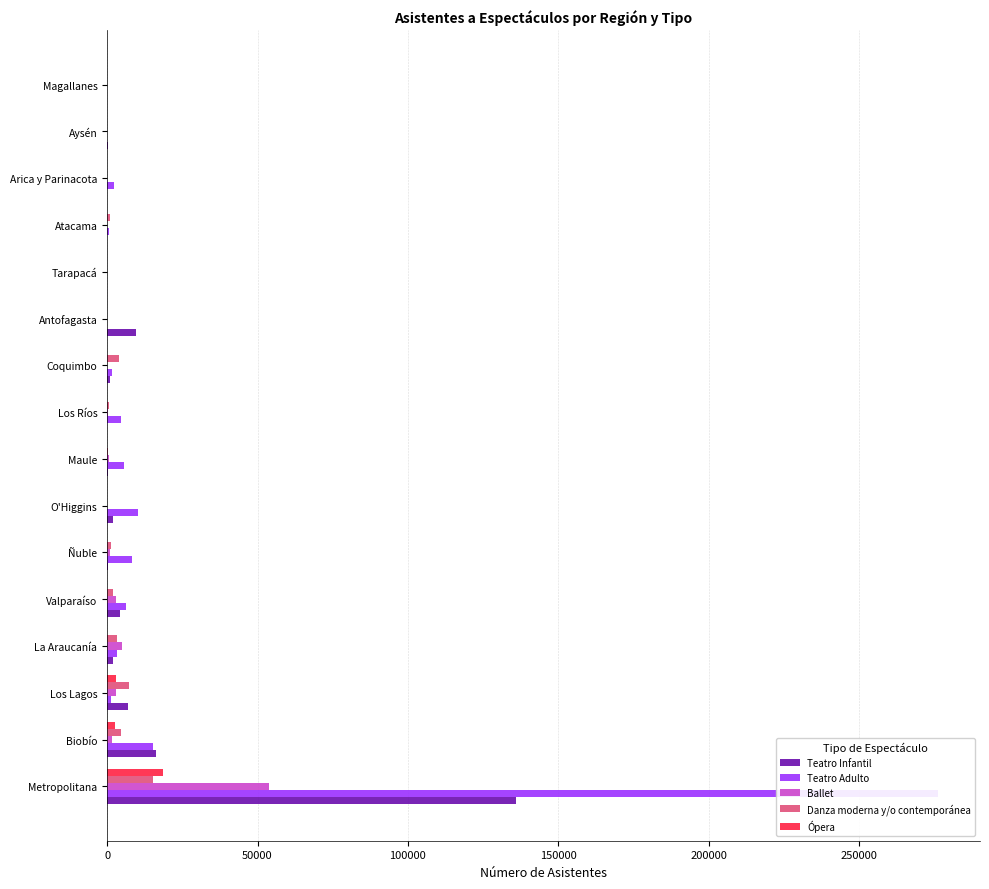

Does the chart contain stacked bars?

No